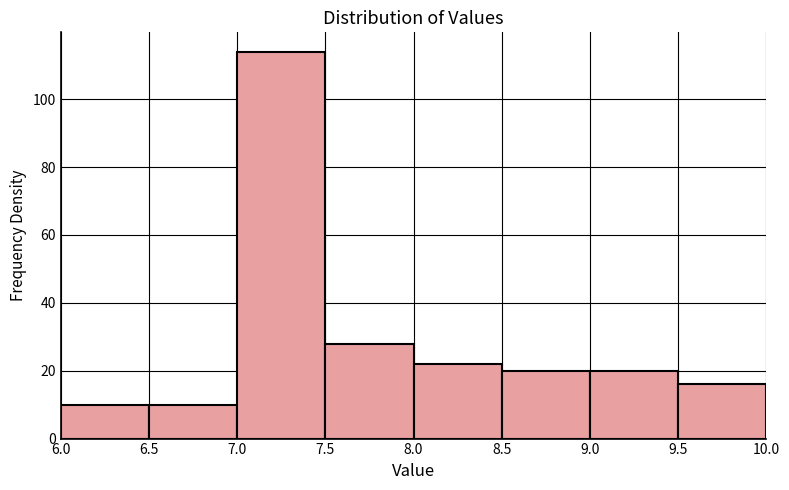

Reading left to right, transcribe this chart: for each bar, give the range it covers on the x-axis and its height. The values are not printed on the chart, so give them approximately, as read against the axis.

6.0 to 6.5: 10
6.5 to 7.0: 10
7.0 to 7.5: 114
7.5 to 8.0: 28
8.0 to 8.5: 22
8.5 to 9.0: 20
9.0 to 9.5: 20
9.5 to 10.0: 16